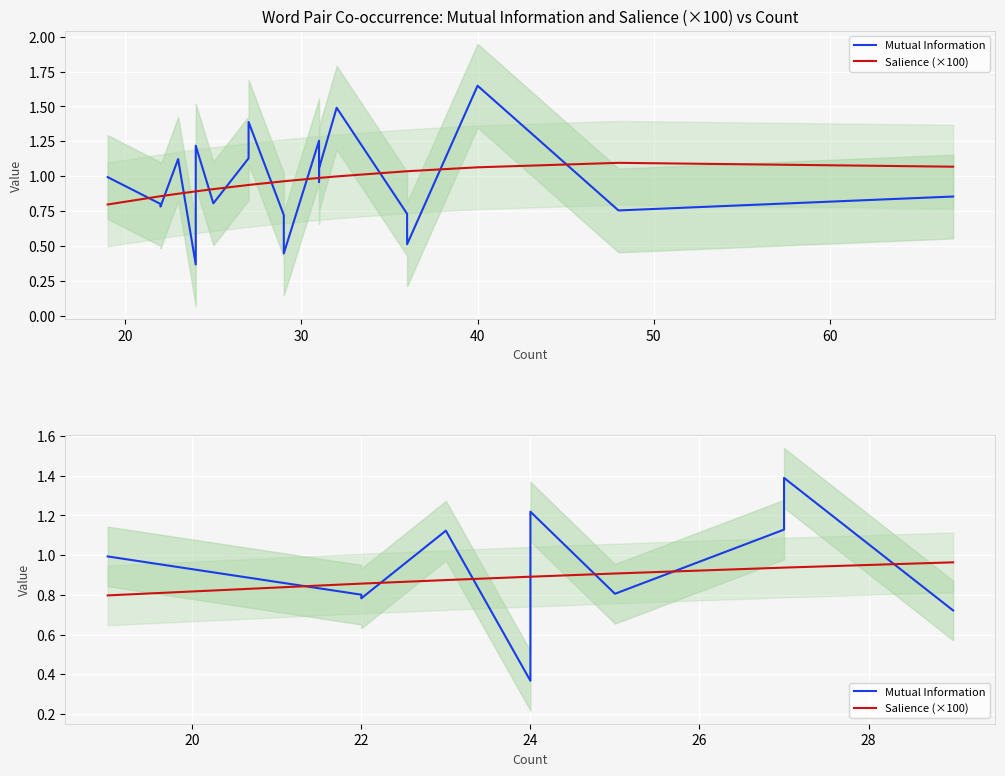

What is the minimum value for Mutual Information?

0.4